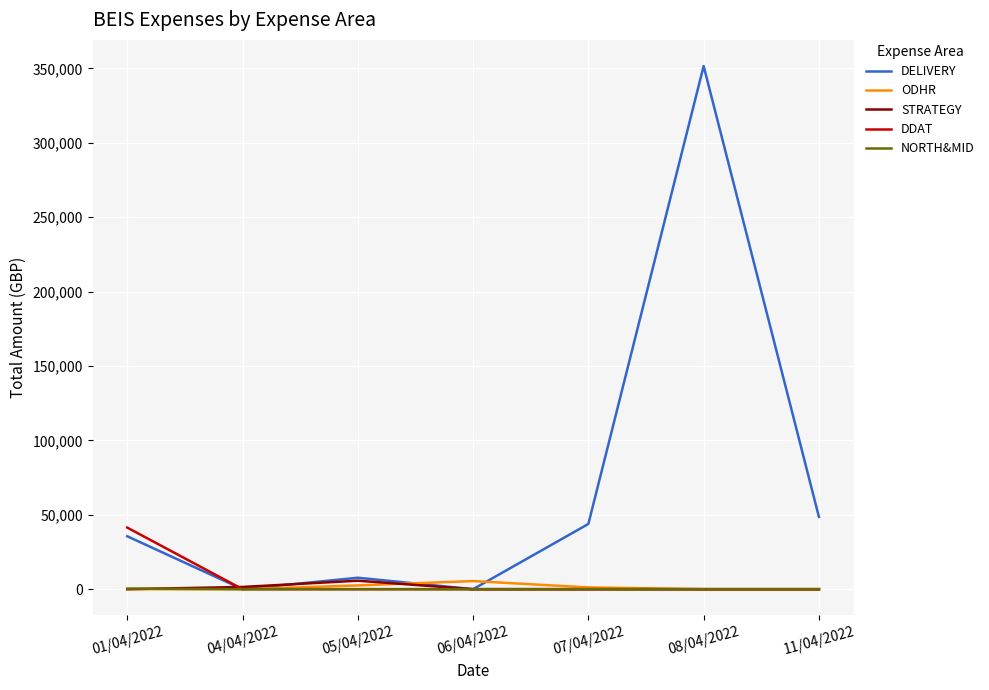

The value of DELIVERY at 11/04/2022 is 48600.0. True or false?

True